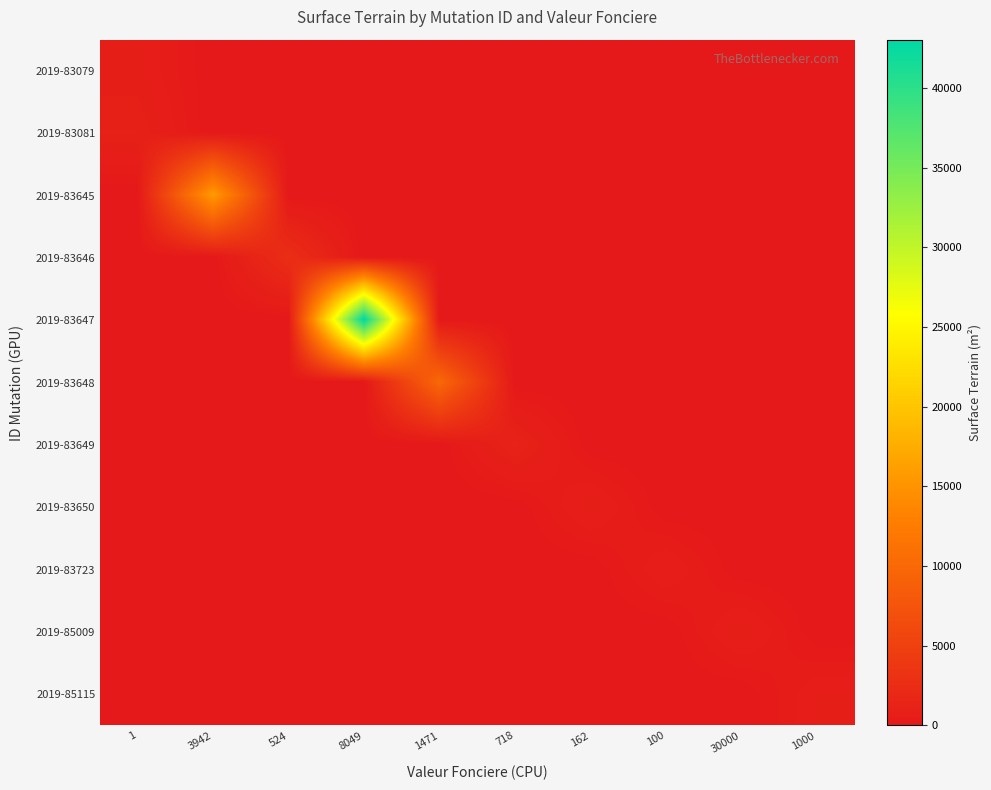

How many series are shown in this chart?

11